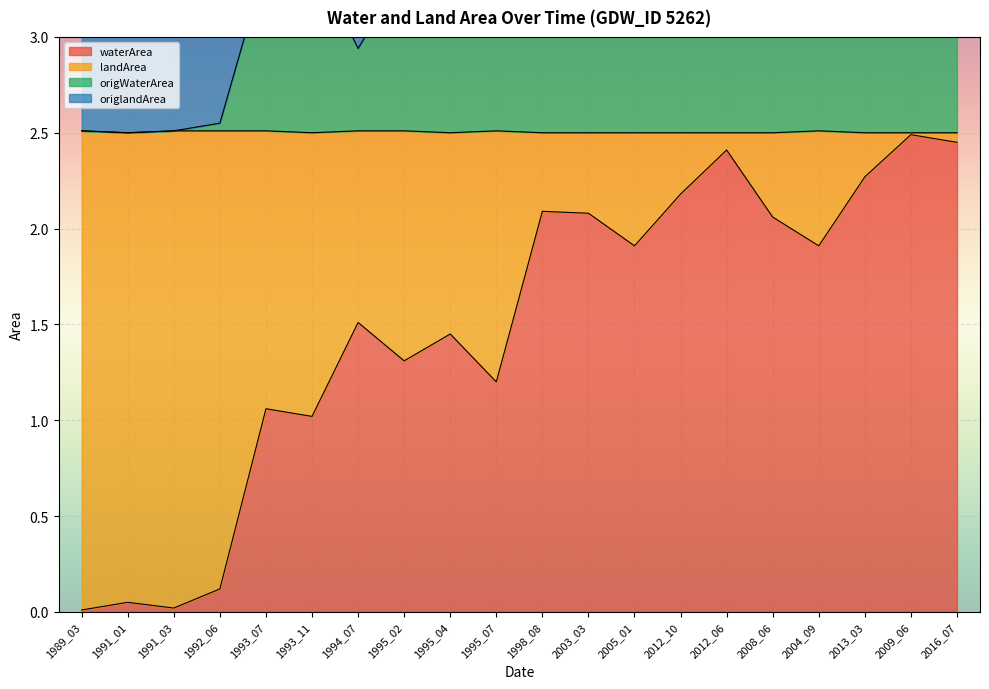

Between 1994_07 and 1998_08, which series saw the biggest shift?

origWaterArea